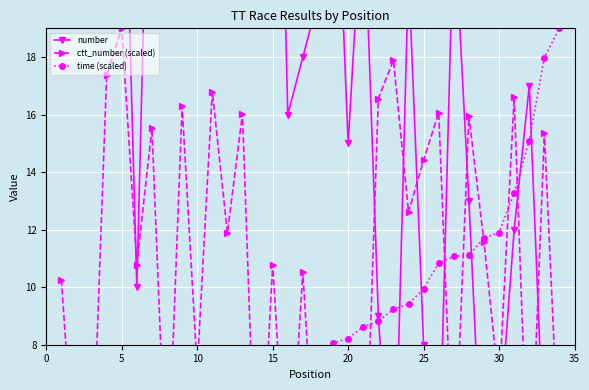

How many lines are shown in the chart?

3